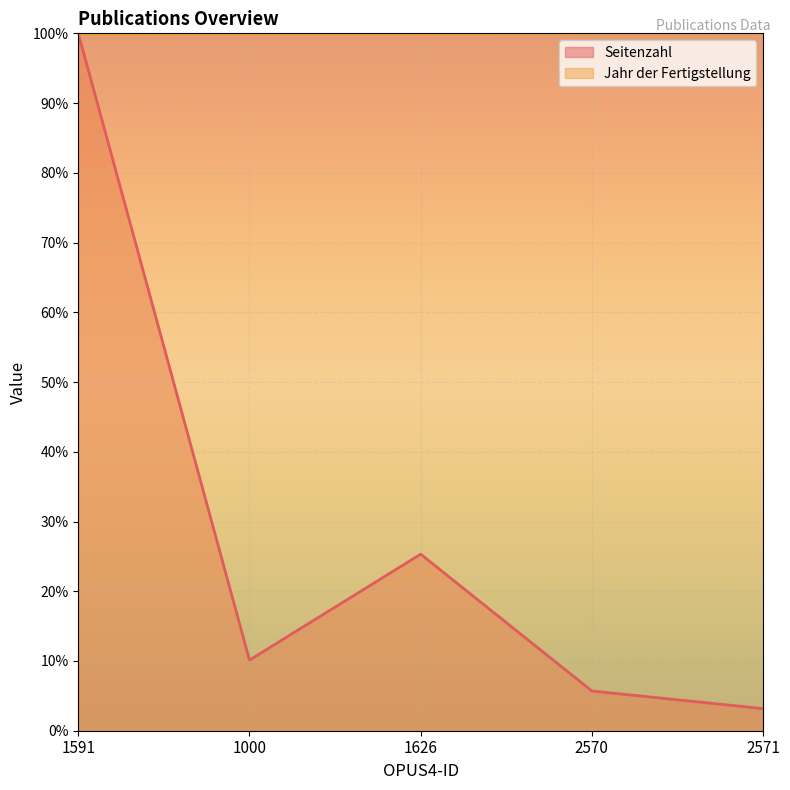

What is the label of the 4th point from the left?

2570